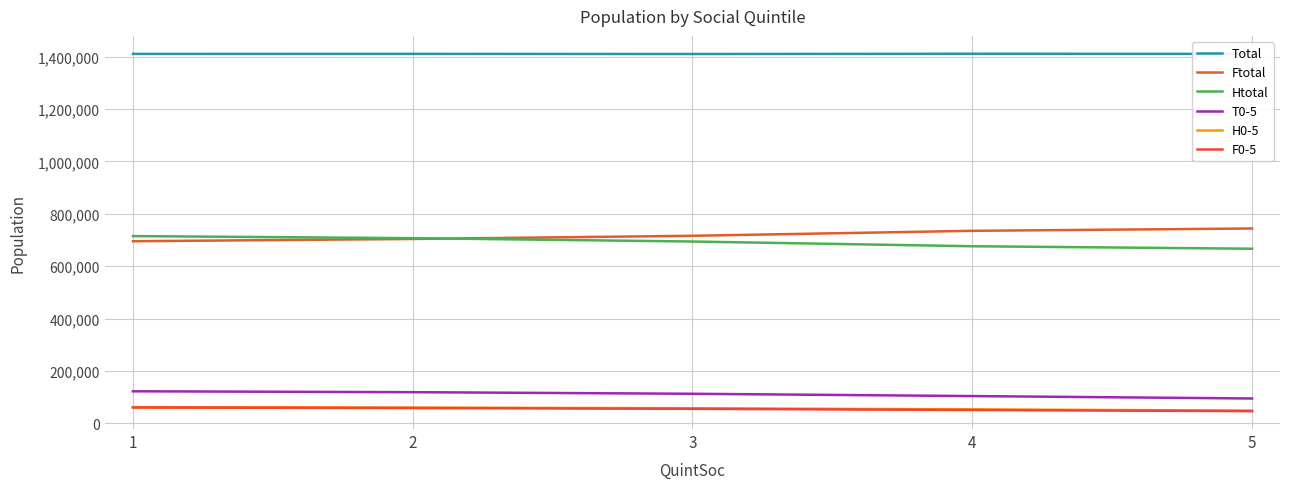

What is the difference between the maximum and minimum values in the F0-5 series?

13740